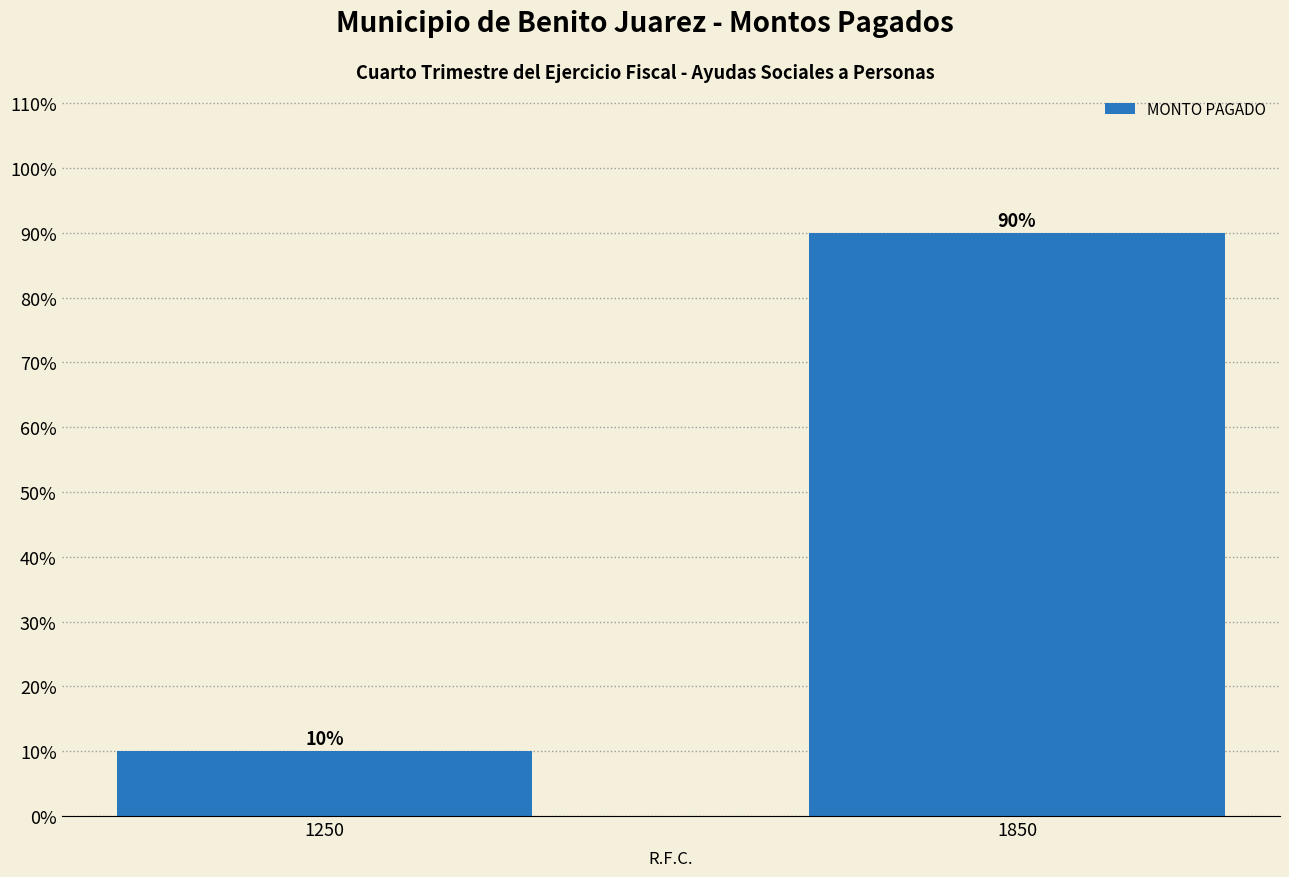

Reading right to left, extract all data points from this chart.

1850=90	1250=10